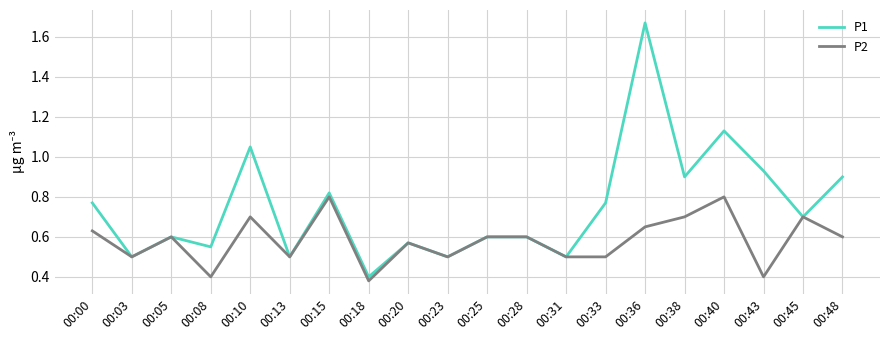

At which category does the chart reach its peak across all series?

00:36